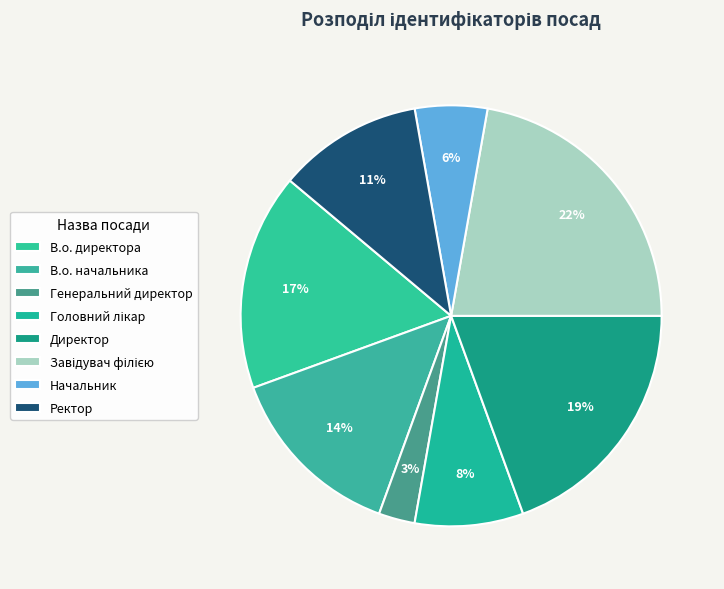

Which category has the smallest portion of the pie?

Генеральний директор